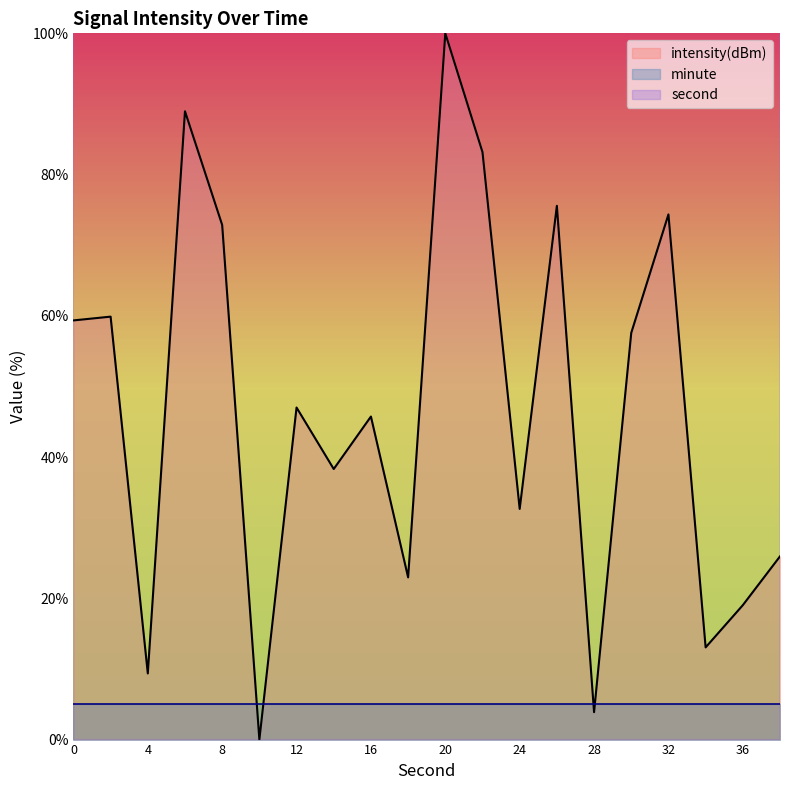

What is the difference between the intensity(dBm) values at 18 and 14?

15.3